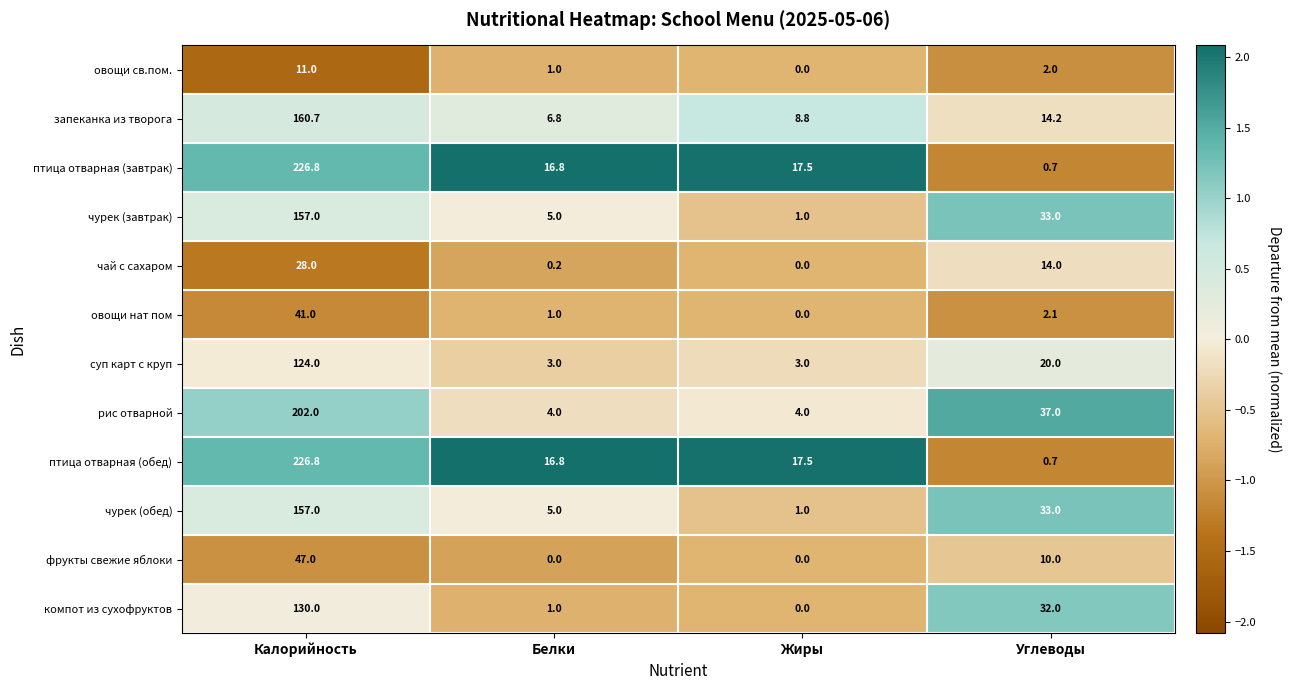

How many data points does each series have?

4